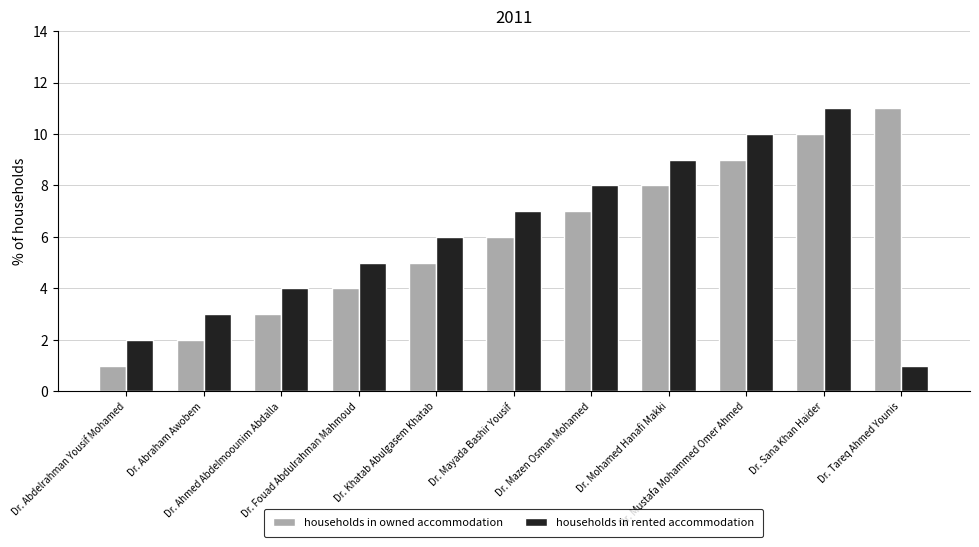

What is the minimum value shown in the chart?

1